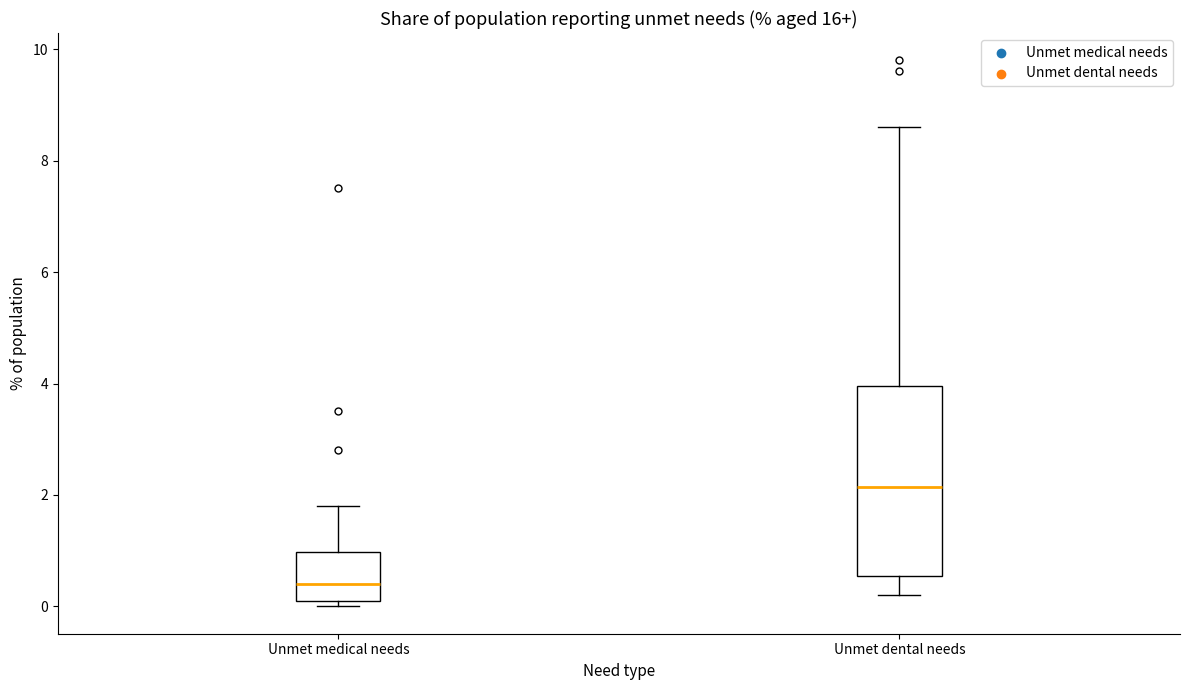

Which box has the highest median line?

Unmet dental needs